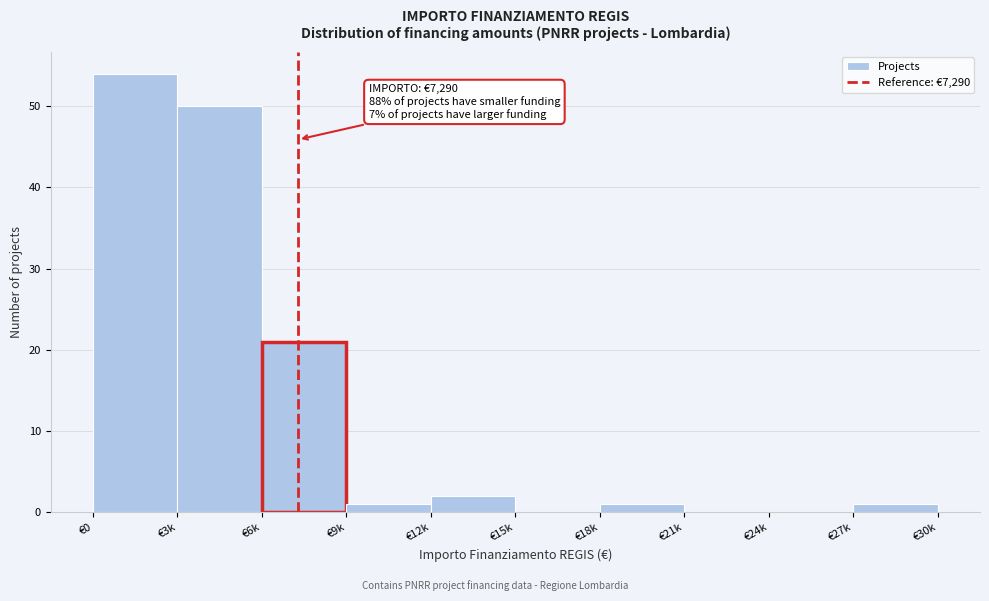

Reading left to right, transcribe all the data shown in this chart.

€0=54	€3k=50	€6k=21	€9k=1	€12k=2	€15k=0	€18k=1	€21k=0	€24k=0	€27k=1